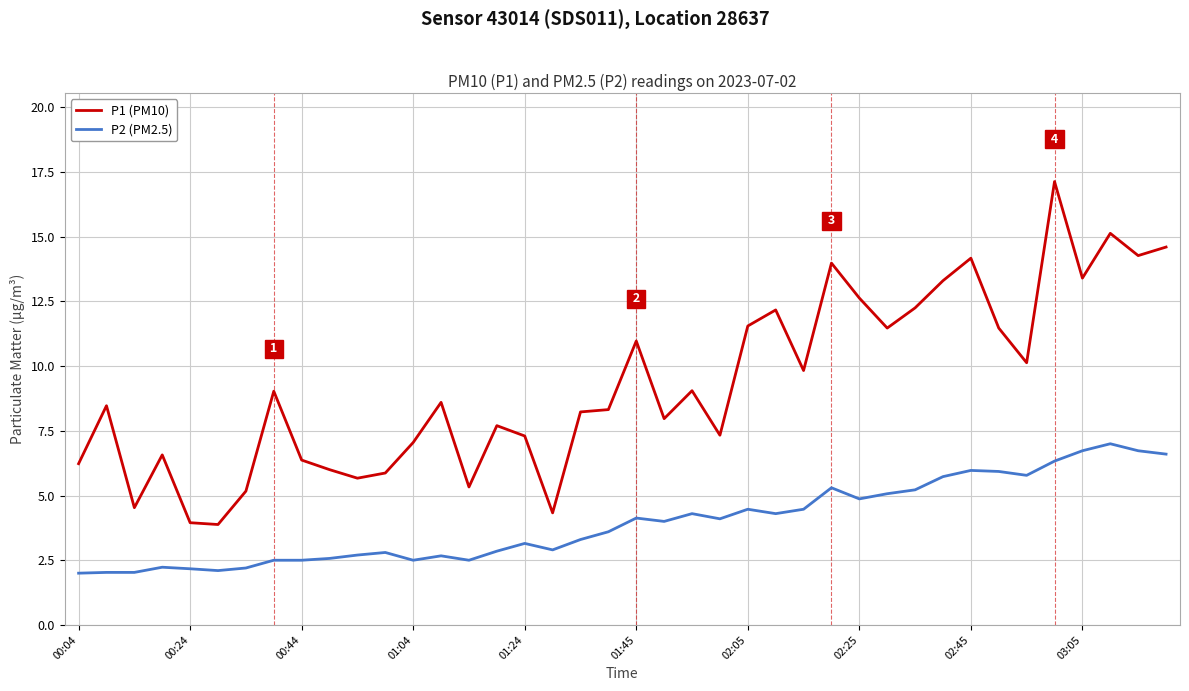

True or false: P2 (PM2.5) and P1 (PM10) intersect in this chart.

False